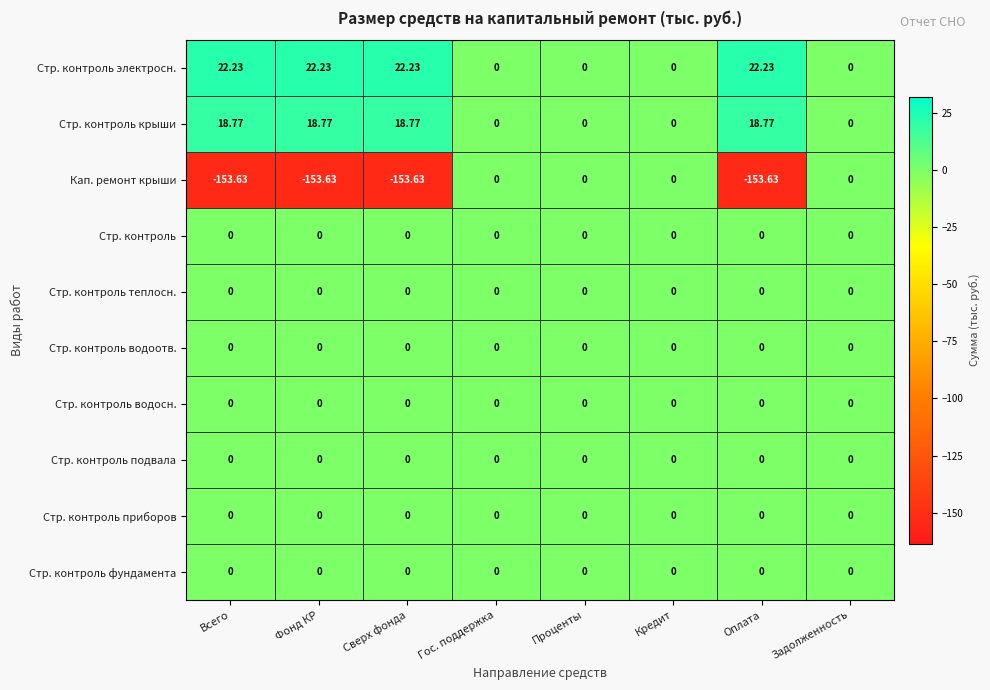

What is the total value across all series at Сверх фонда?

-112.6